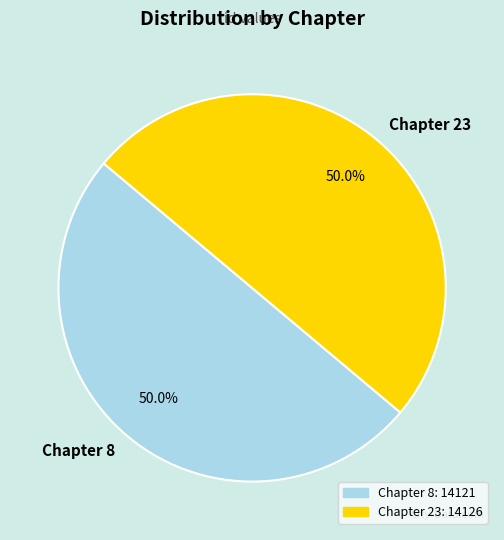

What percentage do Chapter 23 and Chapter 8 together represent?

100.0%